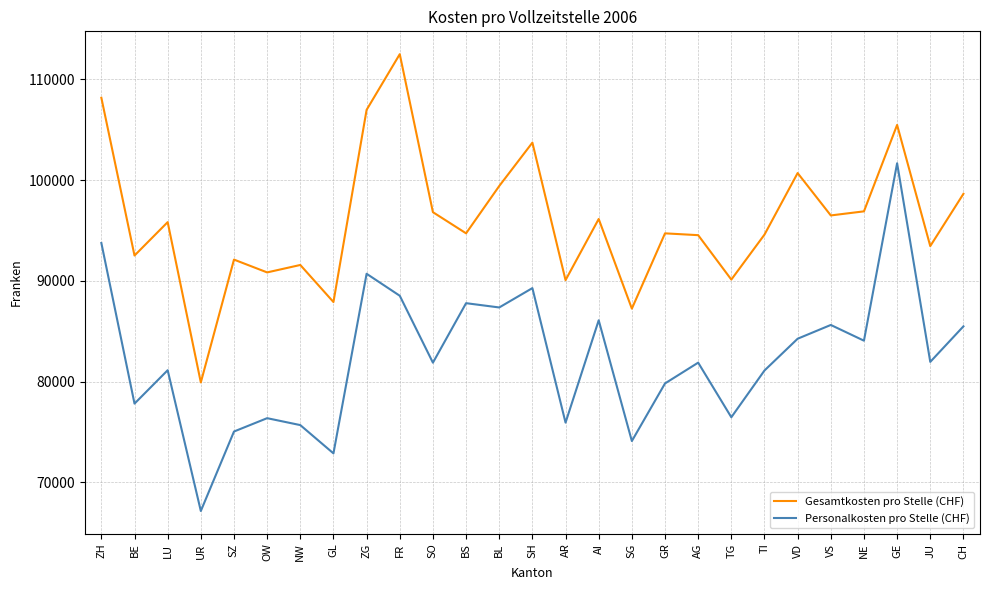

Between BS and AG, which series saw the biggest shift?

Personalkosten pro Stelle (CHF)